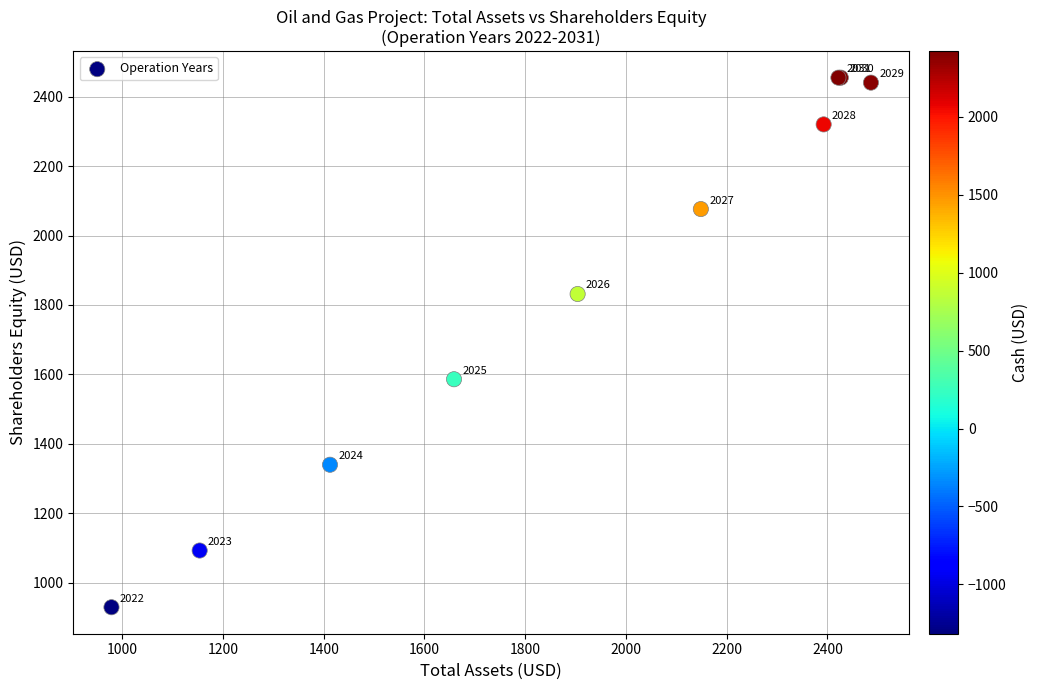

What Y value in the scatter plot is closest to 1692?

1586.2